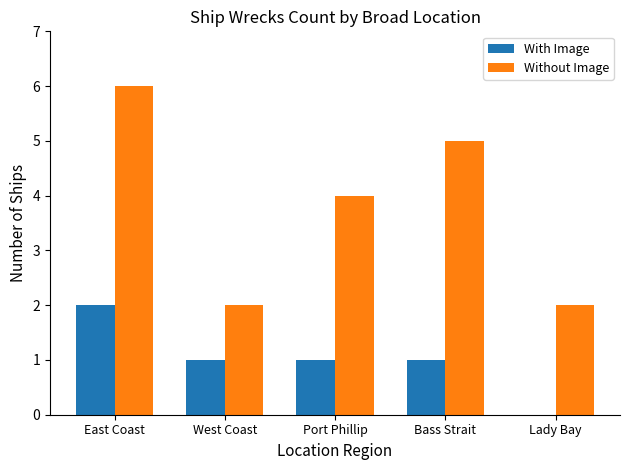

Is the value of With Image at Lady Bay greater than the value of Without Image at Bass Strait?

No